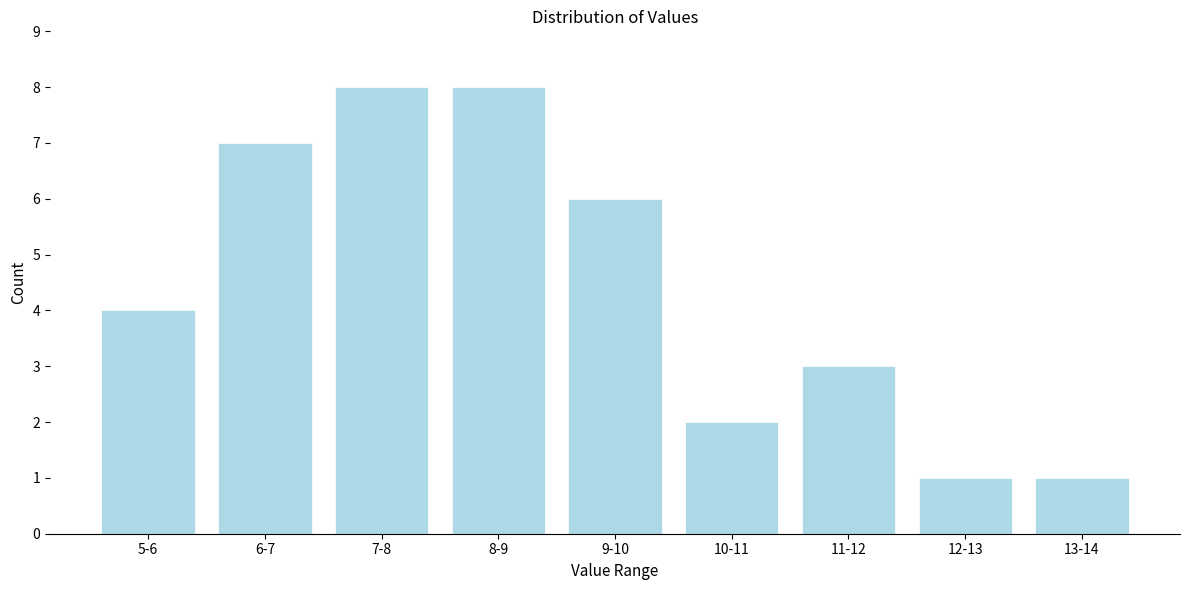

Reading left to right, transcribe all the data shown in this chart.

4	7	8	8	6	2	3	1	1